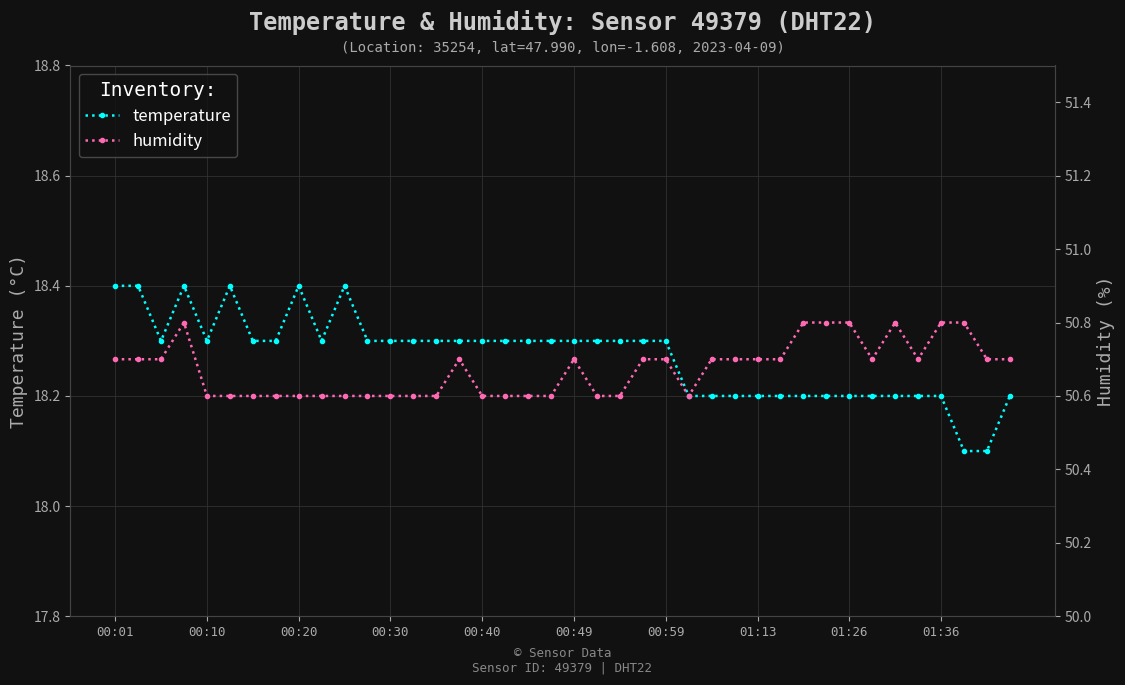

Is it true that temperature equals 18.4 at 00:01?

True